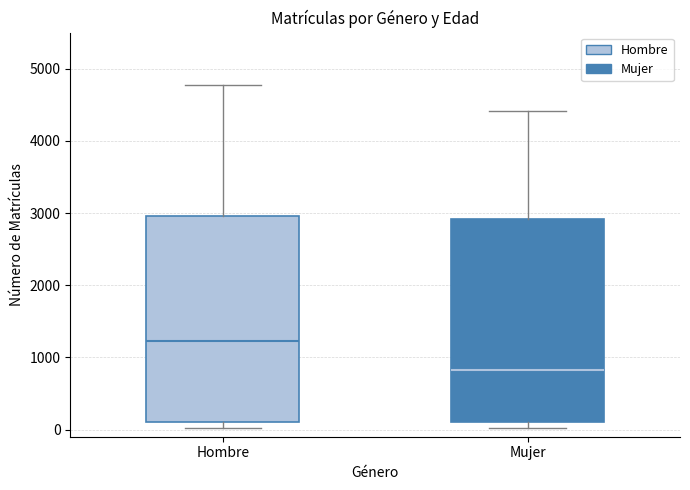

Which box's median line is the lowest?

Mujer